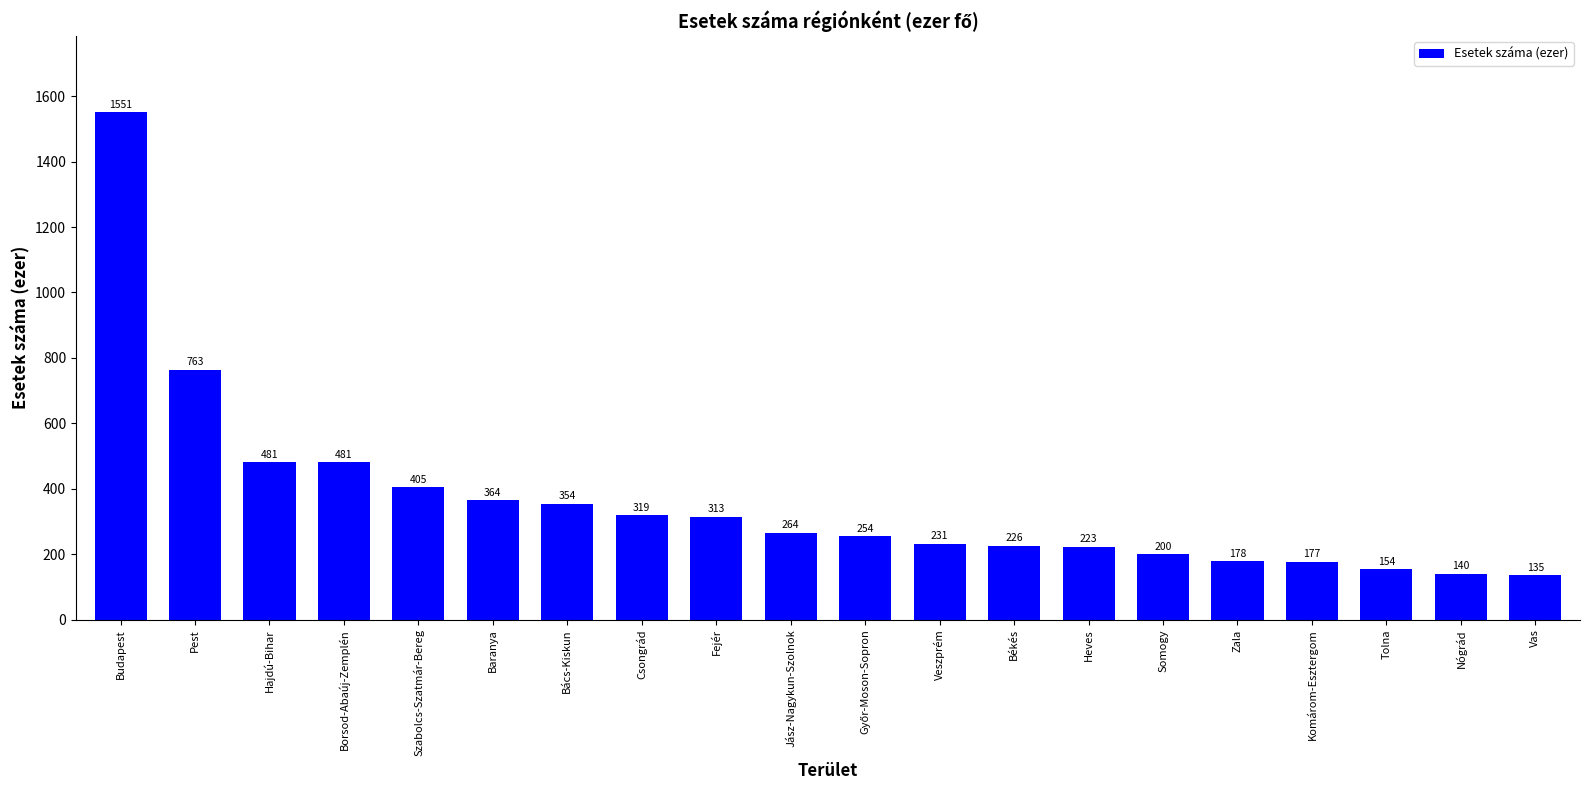

Count the number of data series in this chart.

1